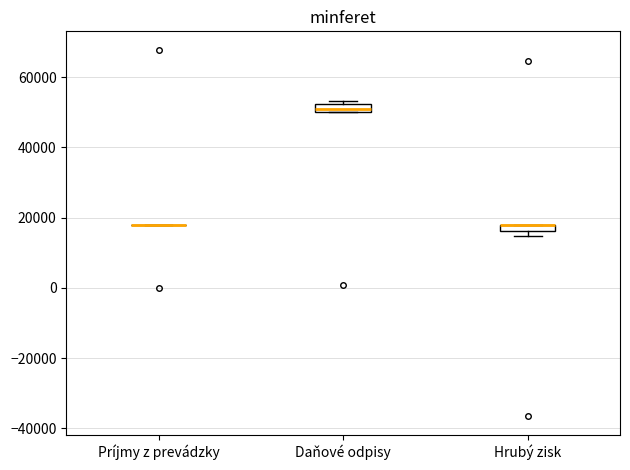

Where is the lower edge of the box for Hrubý zisk on the y-axis? The values are not printed on the chart, so give them approximately, as read against the axis.

16000